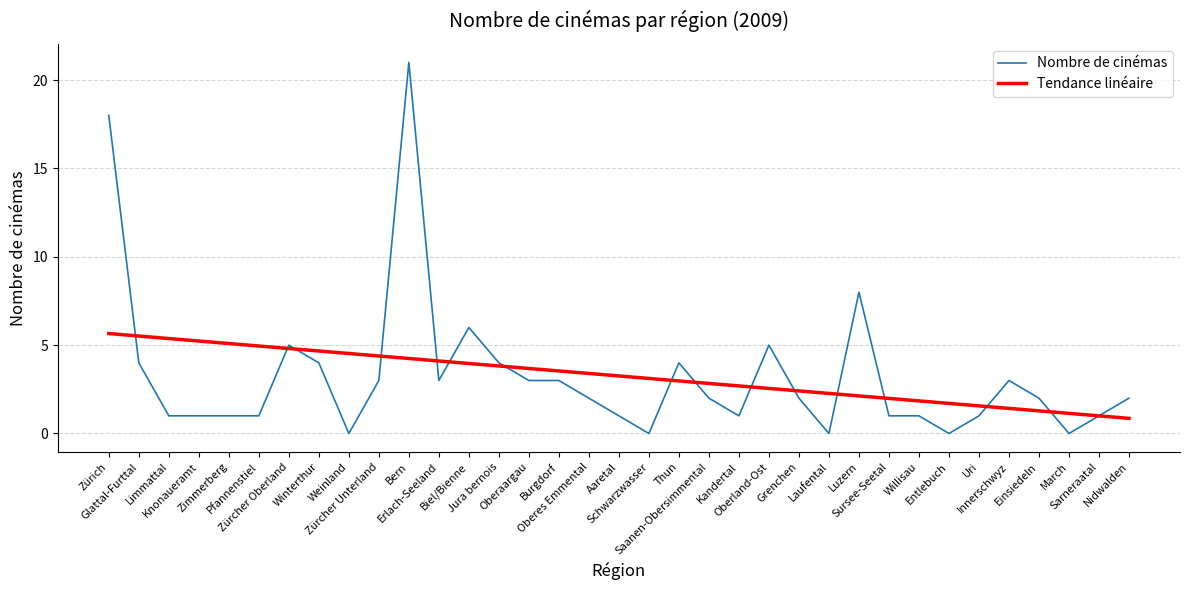

Rank the series by their maximum value, from lowest to highest.

Tendance linéaire, Nombre de cinémas